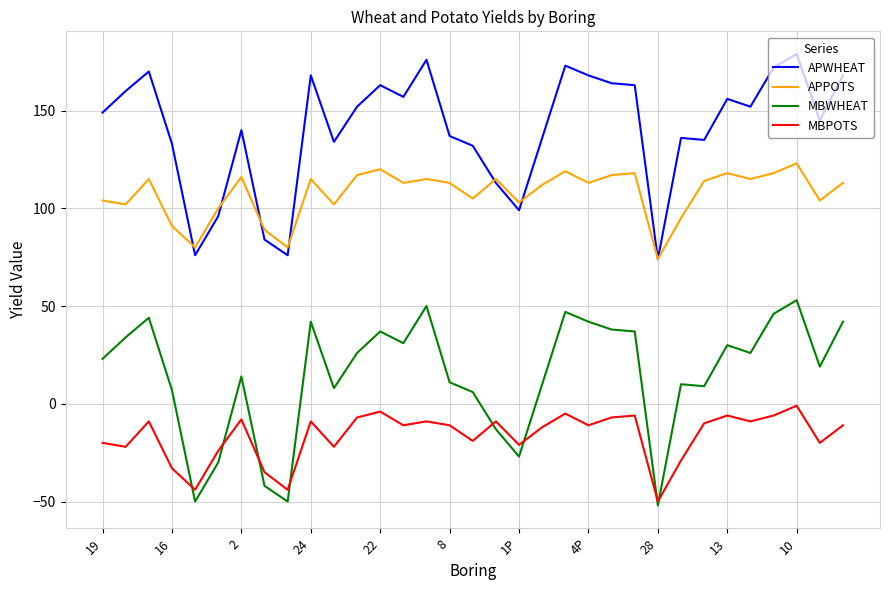

List the series in order of their peak value, lowest first.

MBPOTS, MBWHEAT, APPOTS, APWHEAT